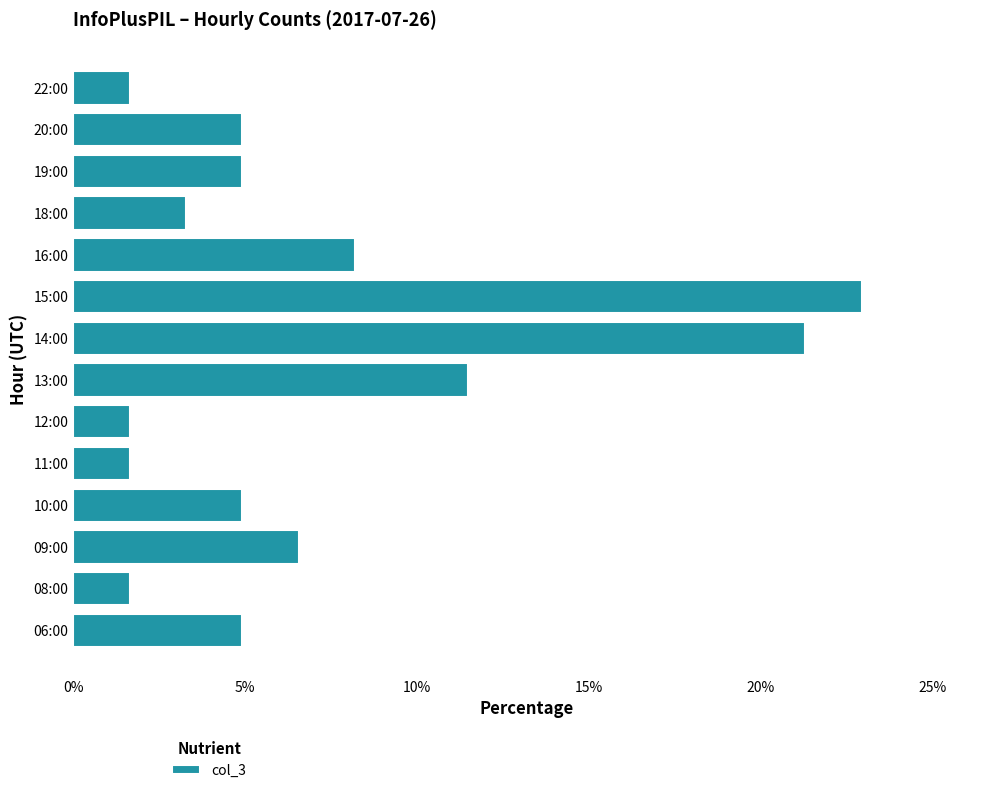

At which label is the value closest to 12?

13:00